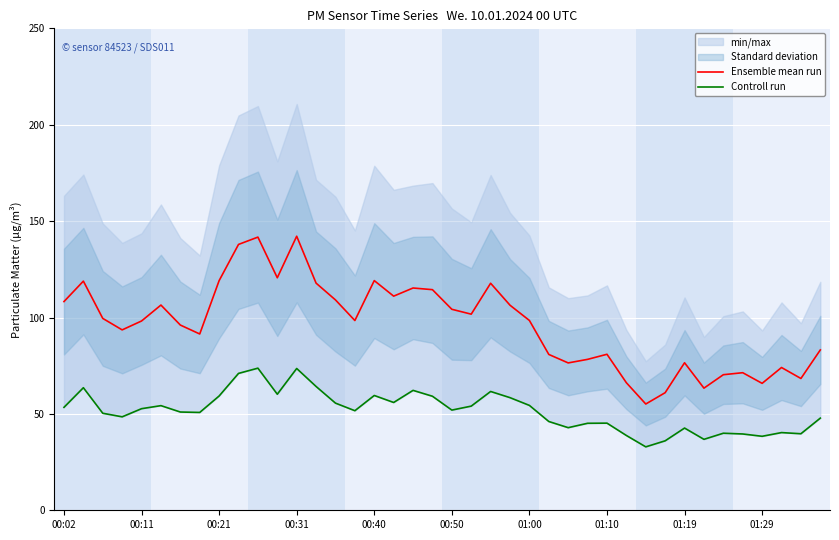

What is the value of the Ensemble mean run point at the 12th from the left?

120.6